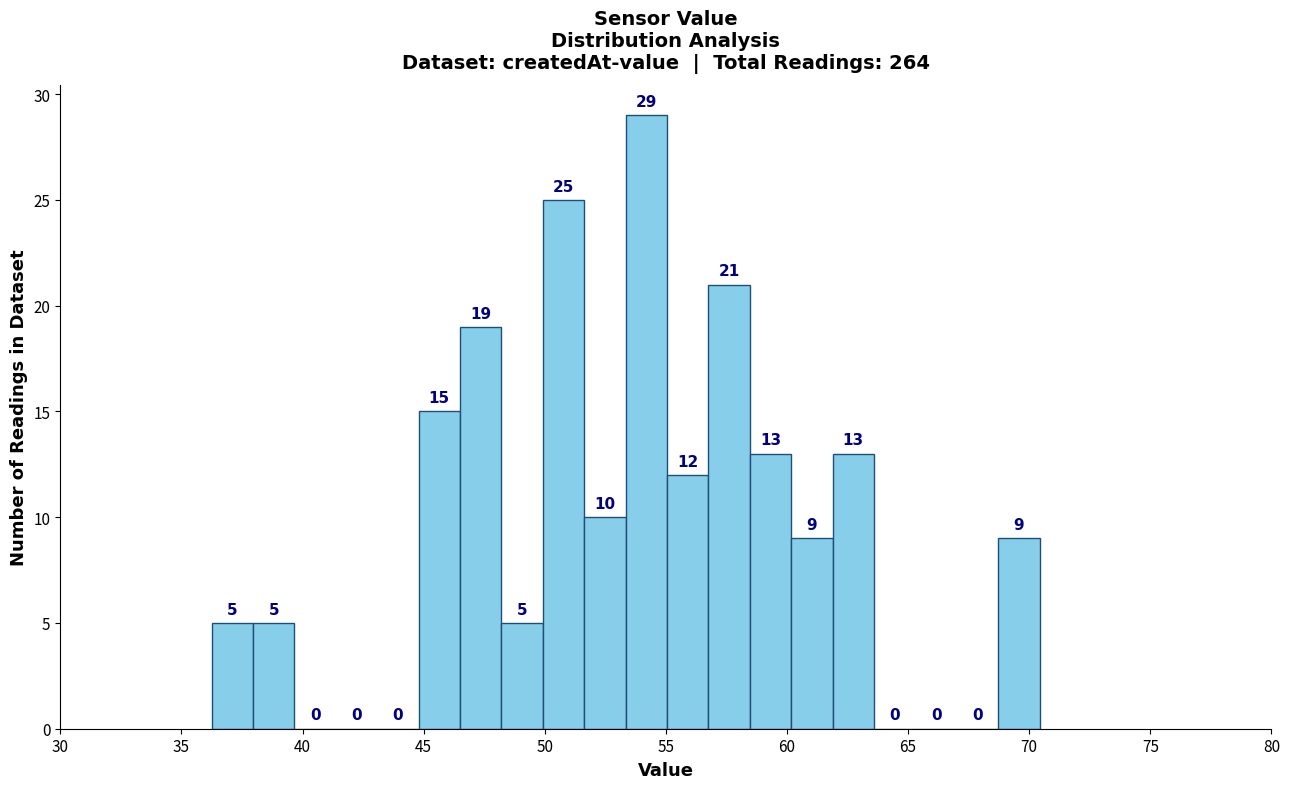

Read against the x-axis, roughly where is the centre of the tallest bar?

54.0